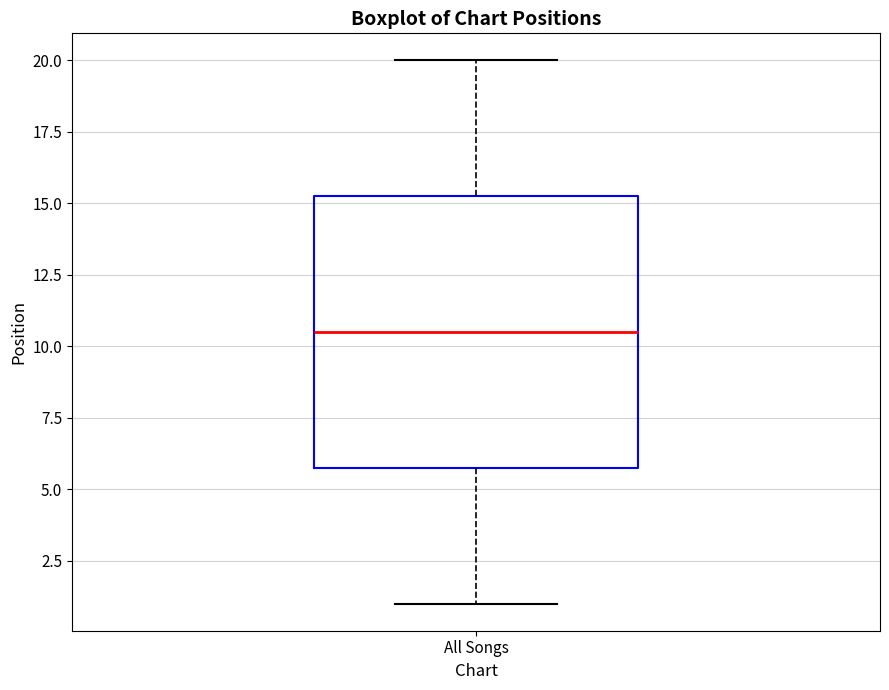

Transcribe this box plot: give where the median line is, the range the box spans, and where the two whiskers end, as read against the y-axis. The values are not printed on the chart, so give them approximately, as read against the axis.

median 10.5, box 6.0 to 15.5, whiskers 1.0 to 20.0